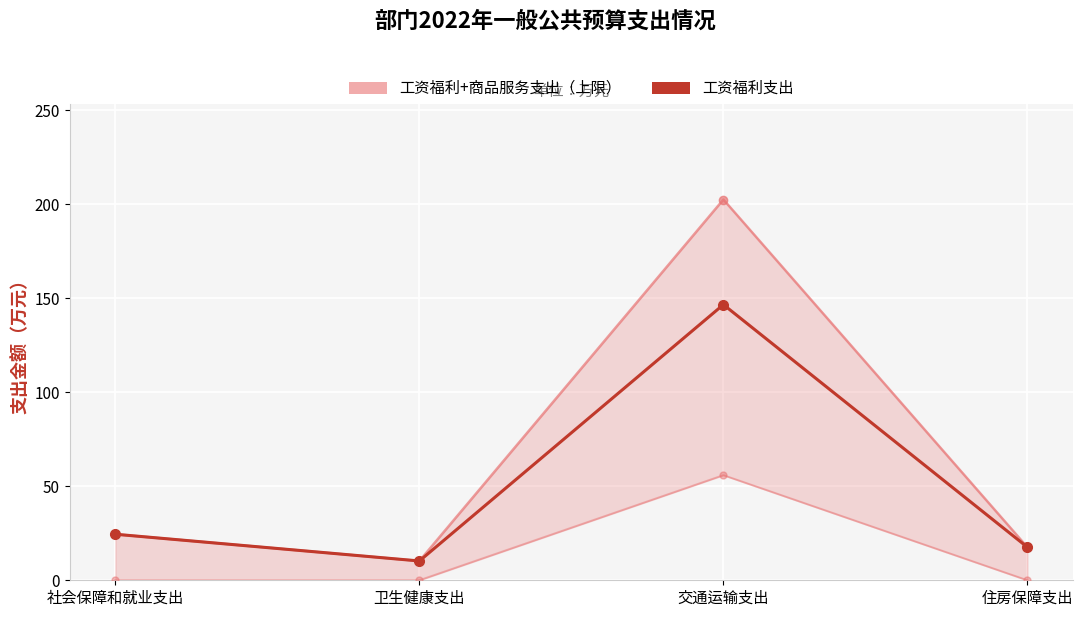

Which series has the widest spread of values?

工资福利+商品服务支出（上限）